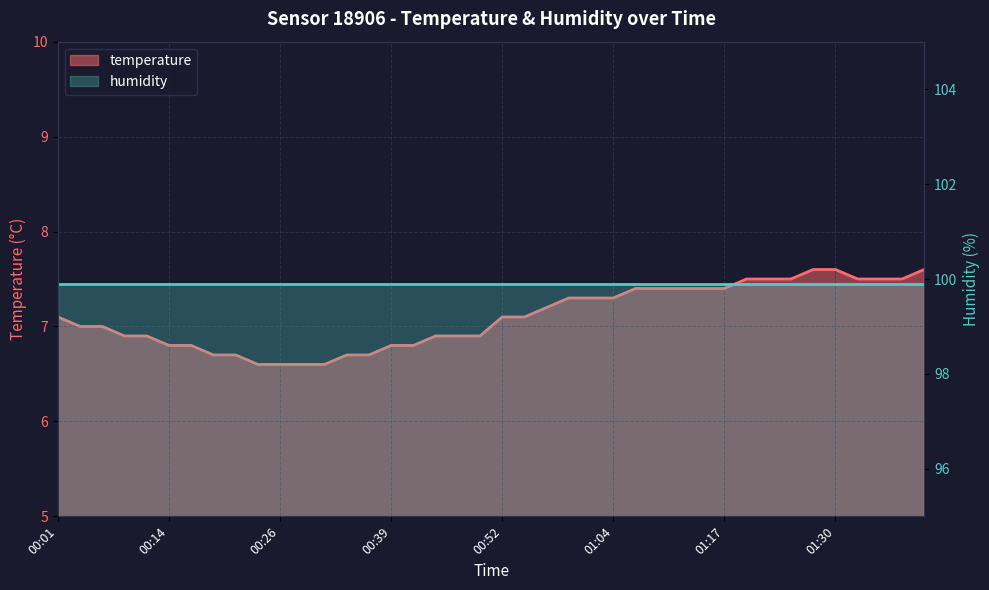

Reading left to right, what are all the values shown in this chart?

7.1	7.0	7.0	6.9	6.9	6.8	6.8	6.7	6.7	6.6	6.6	6.6	6.6	6.7	6.7	6.8	6.8	6.9	6.9	6.9	7.1	7.1	7.2	7.3	7.3	7.3	7.4	7.4	7.4	7.4	7.4	7.5	7.5	7.5	7.6	7.6	7.5	7.5	7.5	7.6